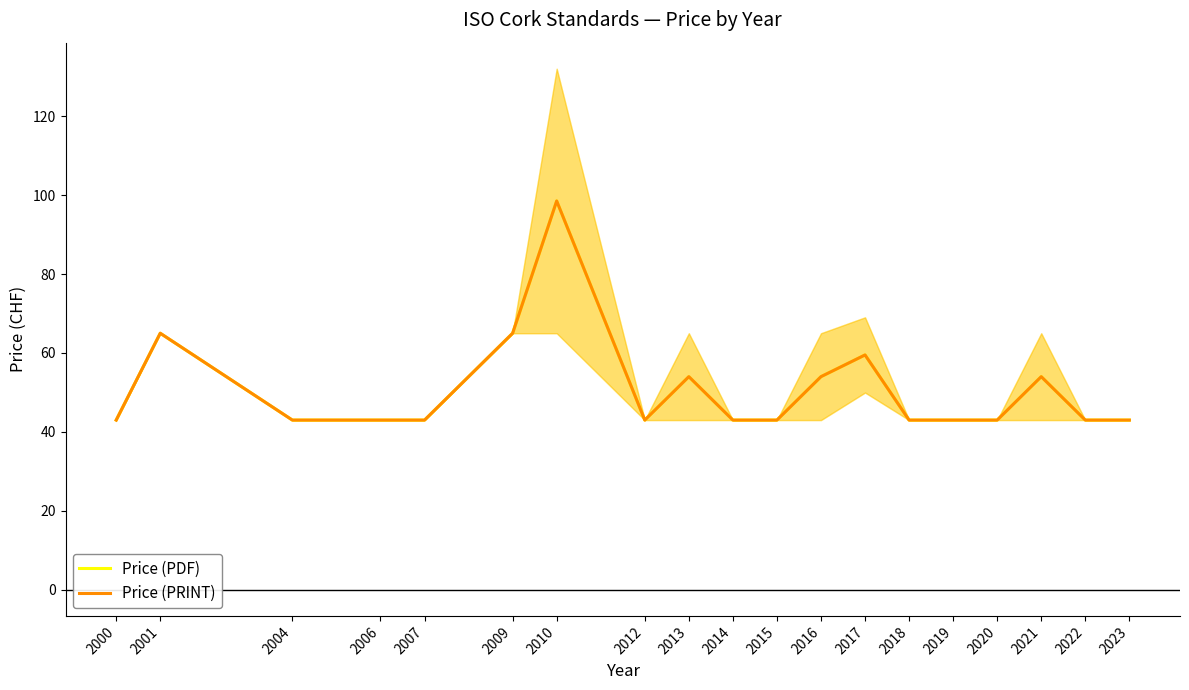

Reading left to right, transcribe all the data shown in this chart.

Price (PDF): 2000=43.0	2001=65.0	2004=43.0	2006=43.0	2007=43.0	2009=65.0	2010=98.5	2012=43.0	2013=54.0	2014=43.0	2015=43.0	2016=54.0	2017=59.5	2018=43.0	2019=43.0	2020=43.0	2021=54.0	2022=43.0	2023=43.0
Price (PRINT): 2000=43.0	2001=65.0	2004=43.0	2006=43.0	2007=43.0	2009=65.0	2010=98.5	2012=43.0	2013=54.0	2014=43.0	2015=43.0	2016=54.0	2017=59.5	2018=43.0	2019=43.0	2020=43.0	2021=54.0	2022=43.0	2023=43.0